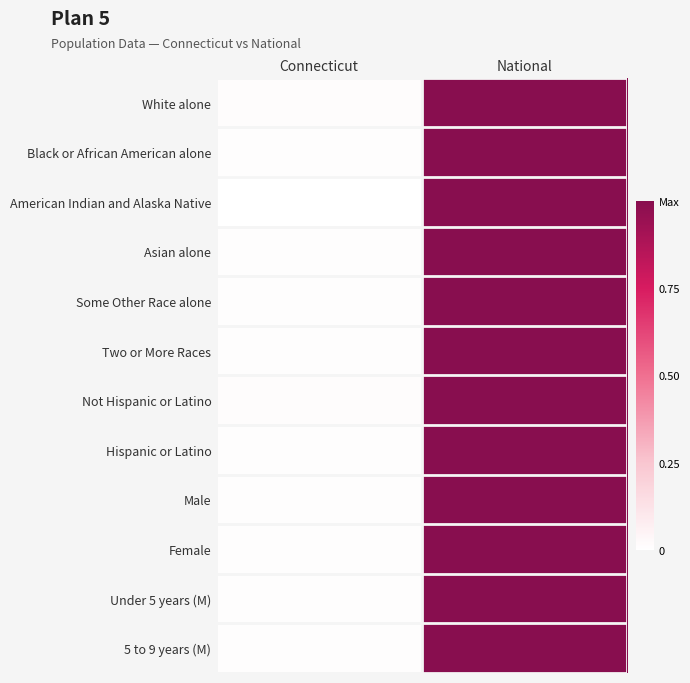

At which category does the chart reach its minimum across all series?

Connecticut